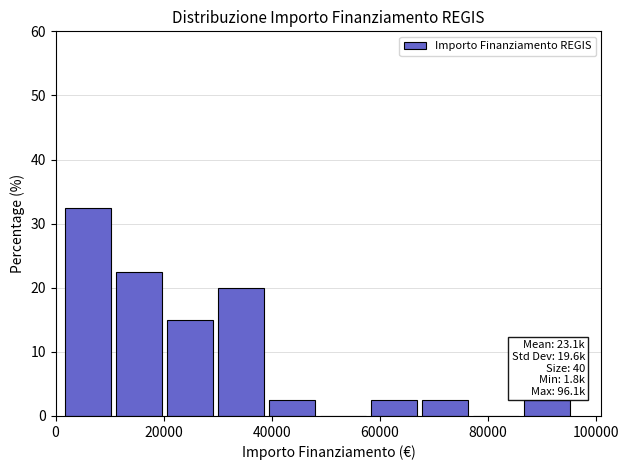

Which range on the x-axis has the tallest bar?

2000 to 12000